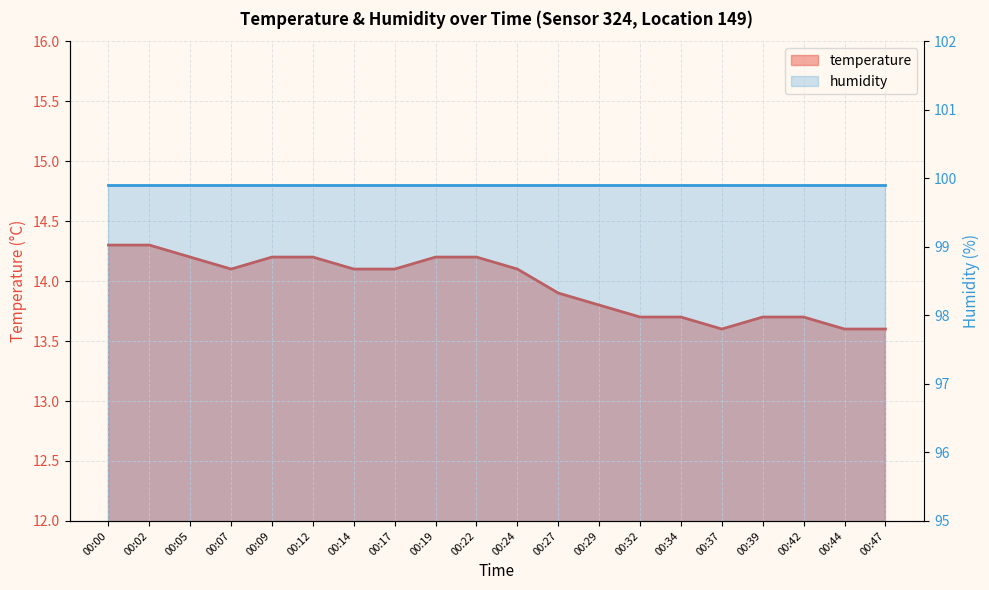

Read the value at 00:24.

14.1